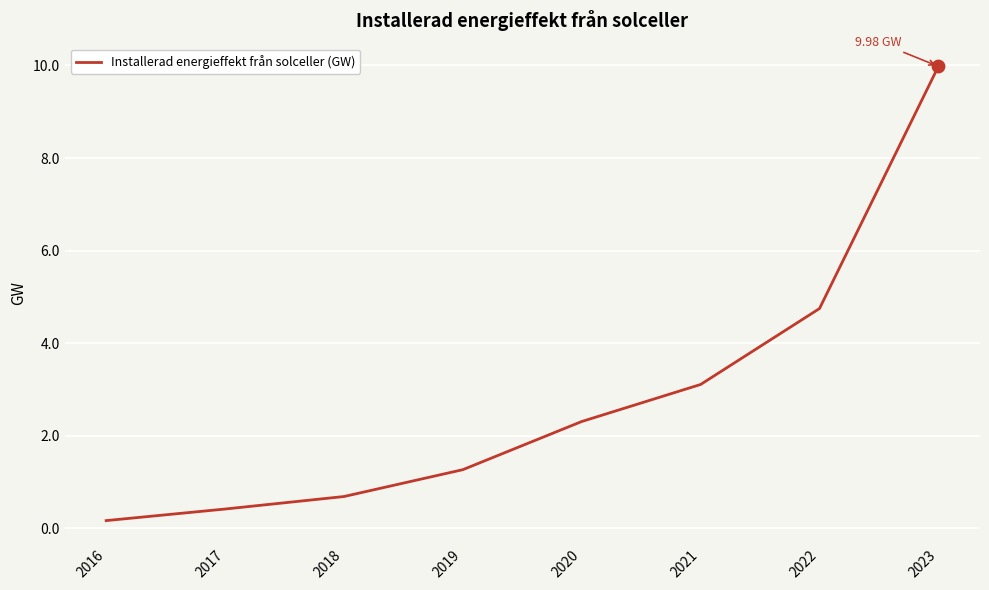

Between 2016 and 2019, which is larger?

2019